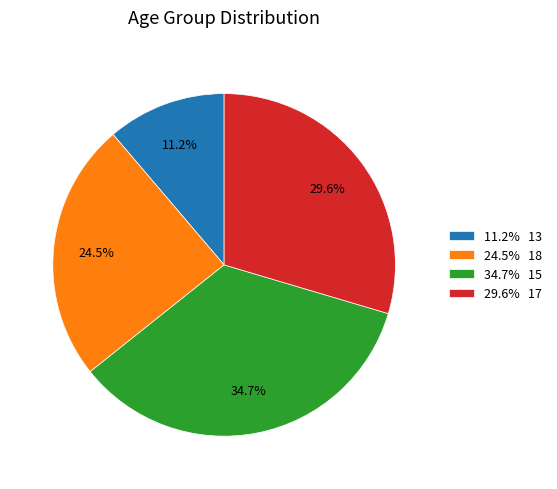

How much of the chart is everything except 29.6% 17?

70.4%